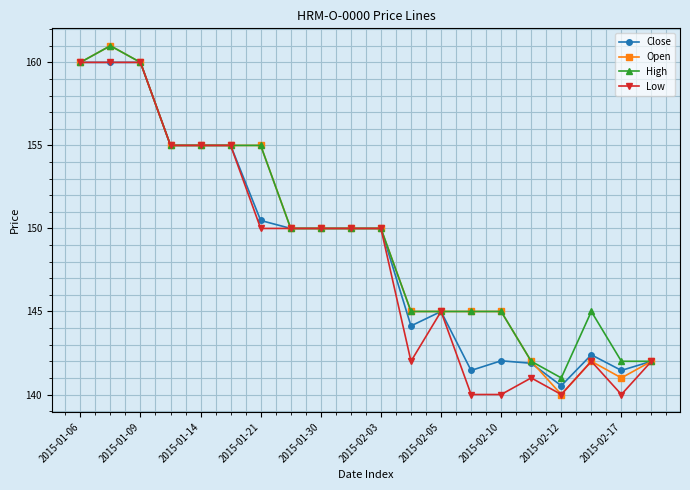

What is the value of the Close point at the 18th from the left?

142.4